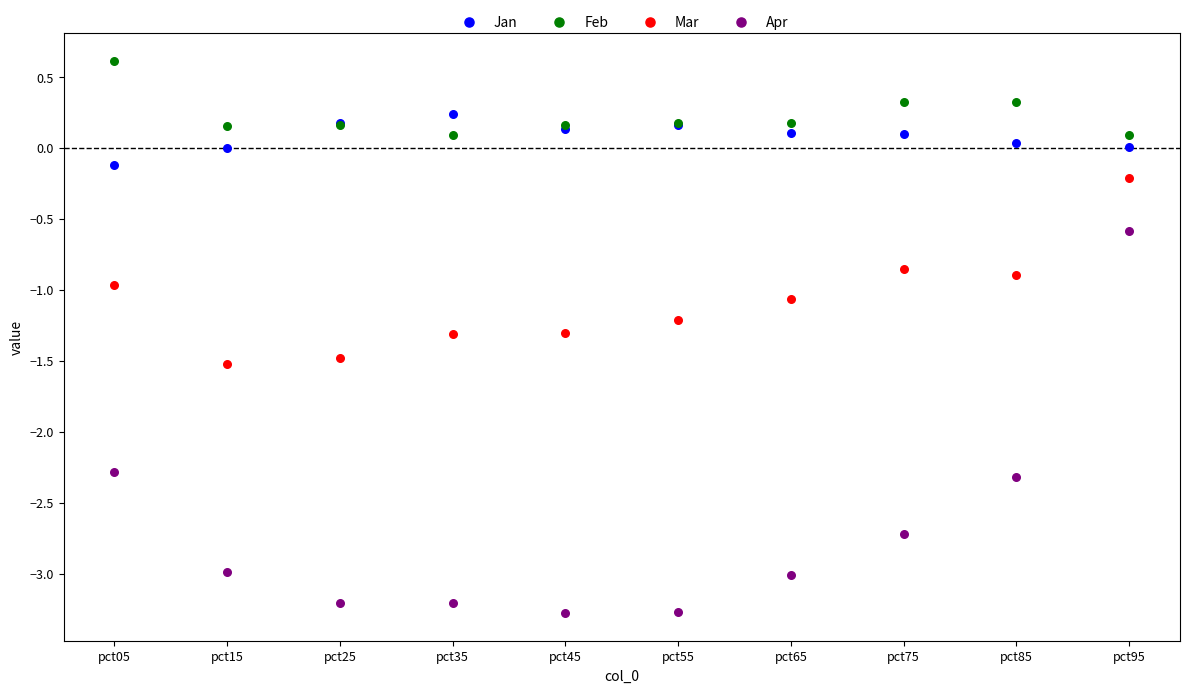

Which series reaches the maximum Y coordinate?

Feb